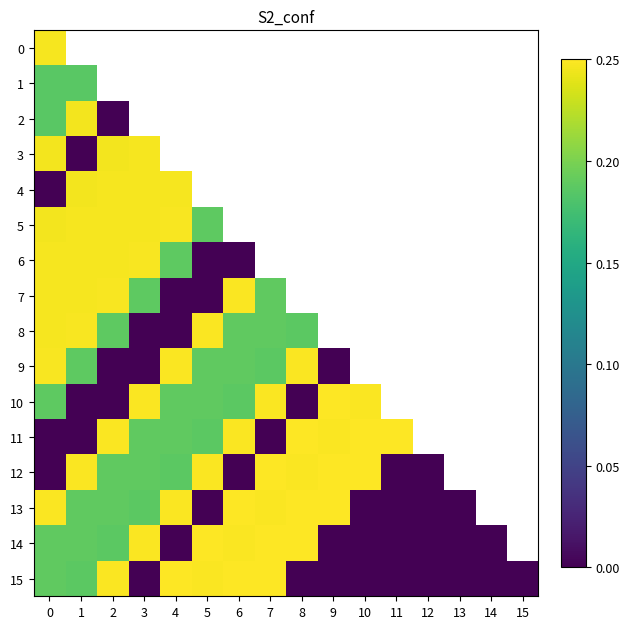

At which label is row_1 closest to 0?

1